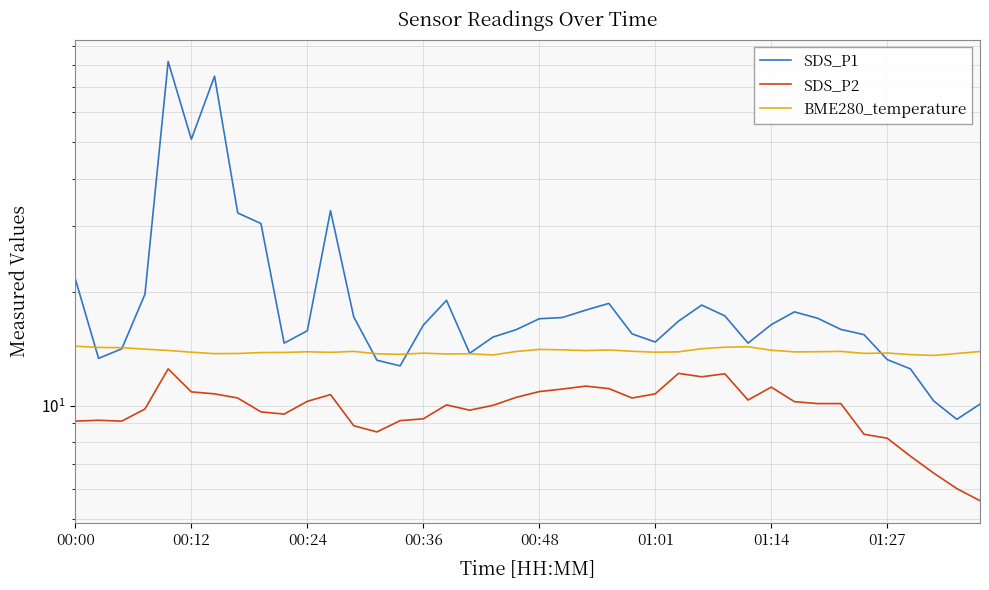

What is the difference between the maximum and second lowest values in the SDS_P1 series?

71.6